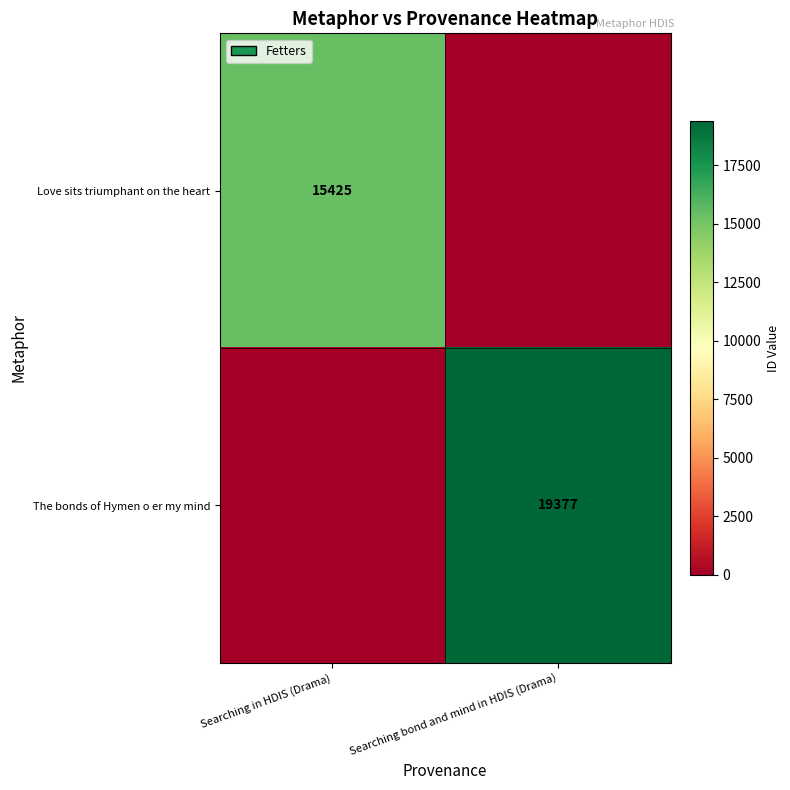

The The bonds of Hymen o er my mind series shows 33791 at Searching bond and mind in HDIS (Drama). True or false?

False